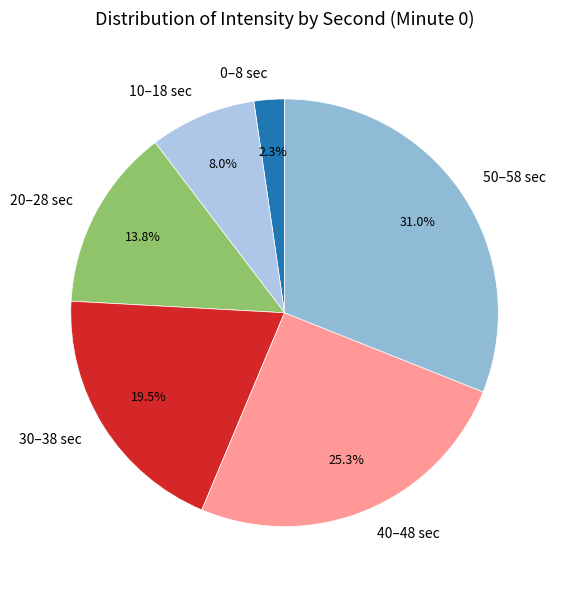

Does 20–28 sec account for over 50% of the chart?

No